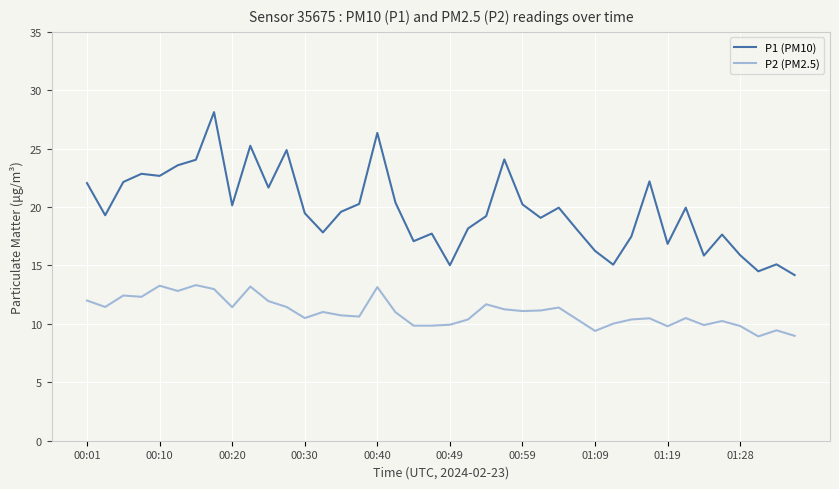

Which series has the largest total across all categories?

P1 (PM10)